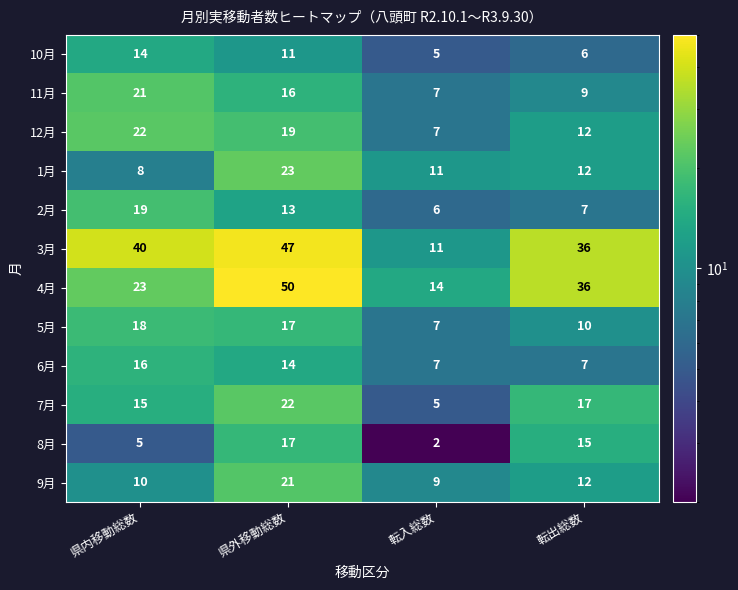

At which category does the chart reach its minimum across all series?

転入総数